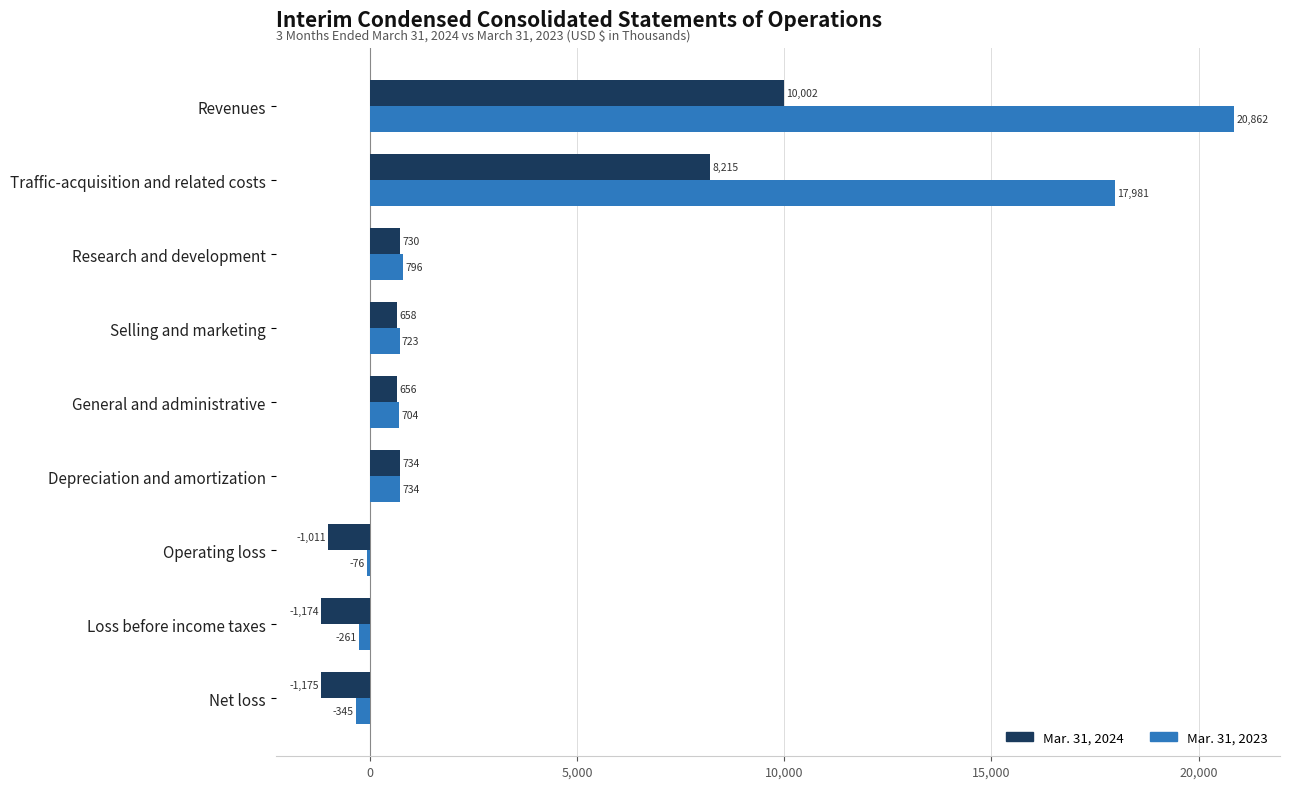

How many values in the Mar. 31, 2024 series are below 658?

4